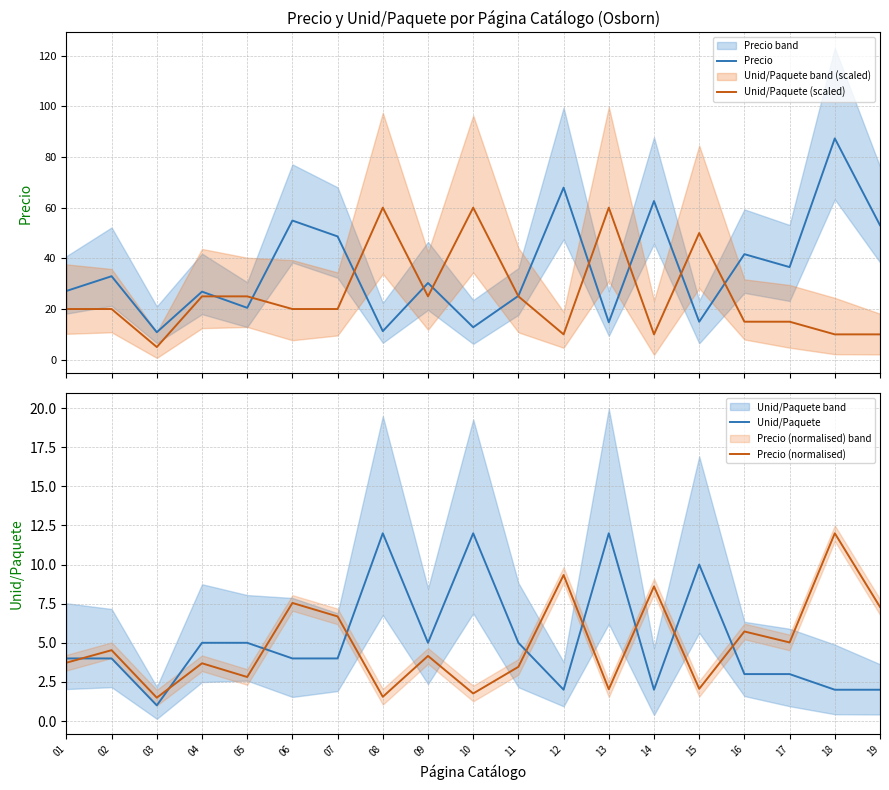

Between 01 and 09, which is larger?

09